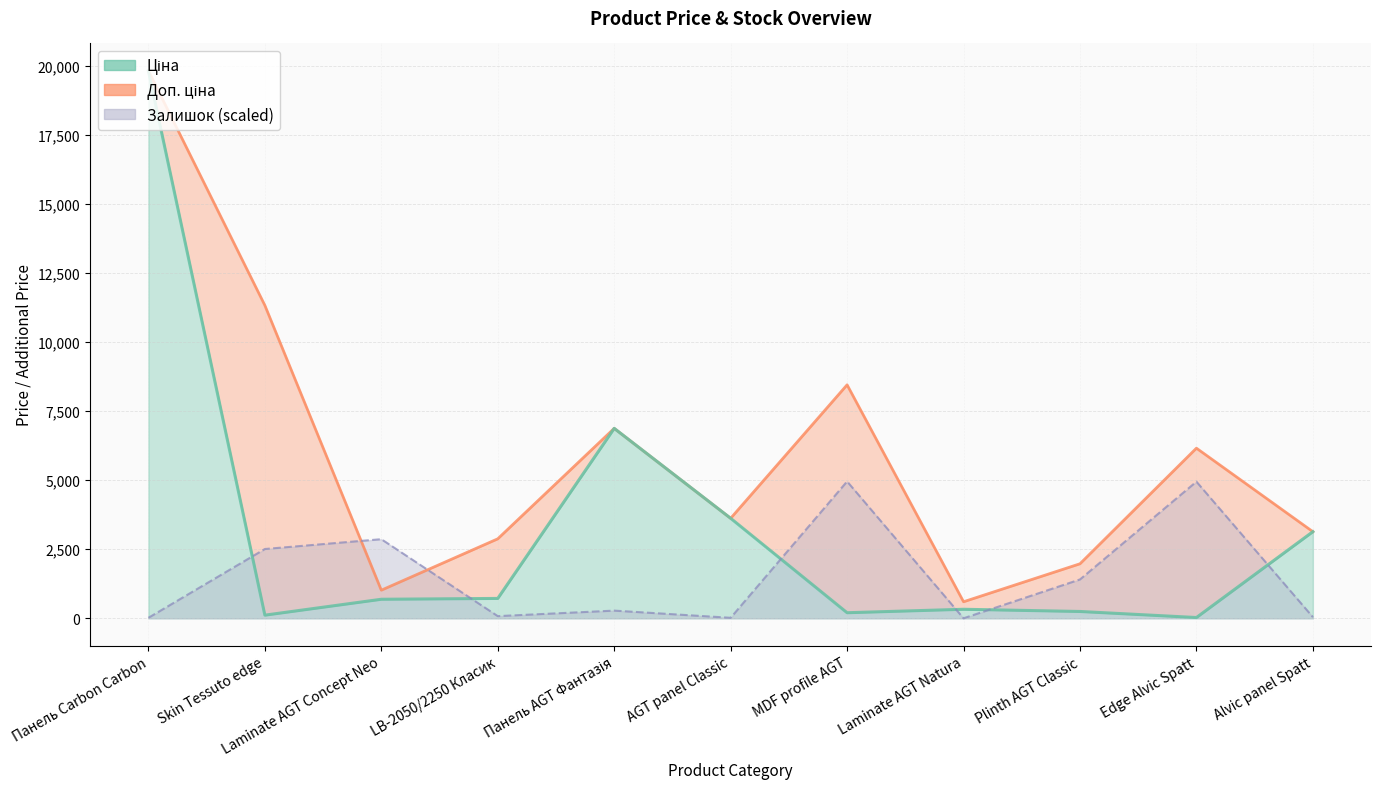

Between MDF profile AGT and Панель Carbon Carbon, which is larger?

Панель Carbon Carbon